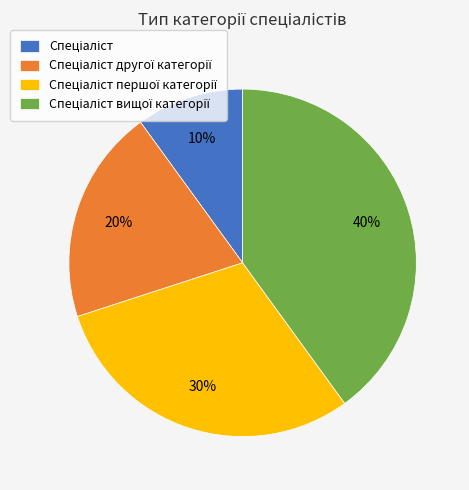

To the nearest percent, what is the difference between the largest and smallest slice percentages?

30%